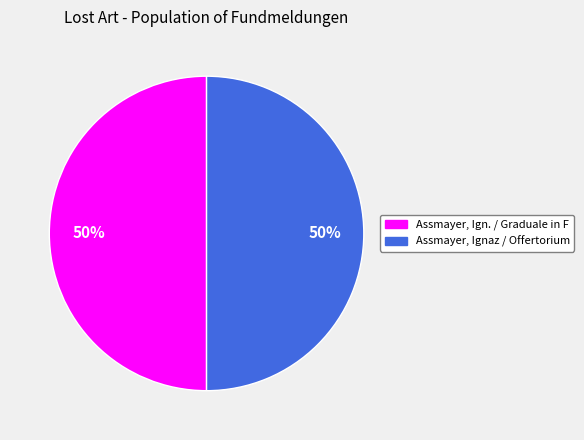

To the nearest percent, what percentage of the pie is Assmayer, Ignaz / Offertorium?

50%